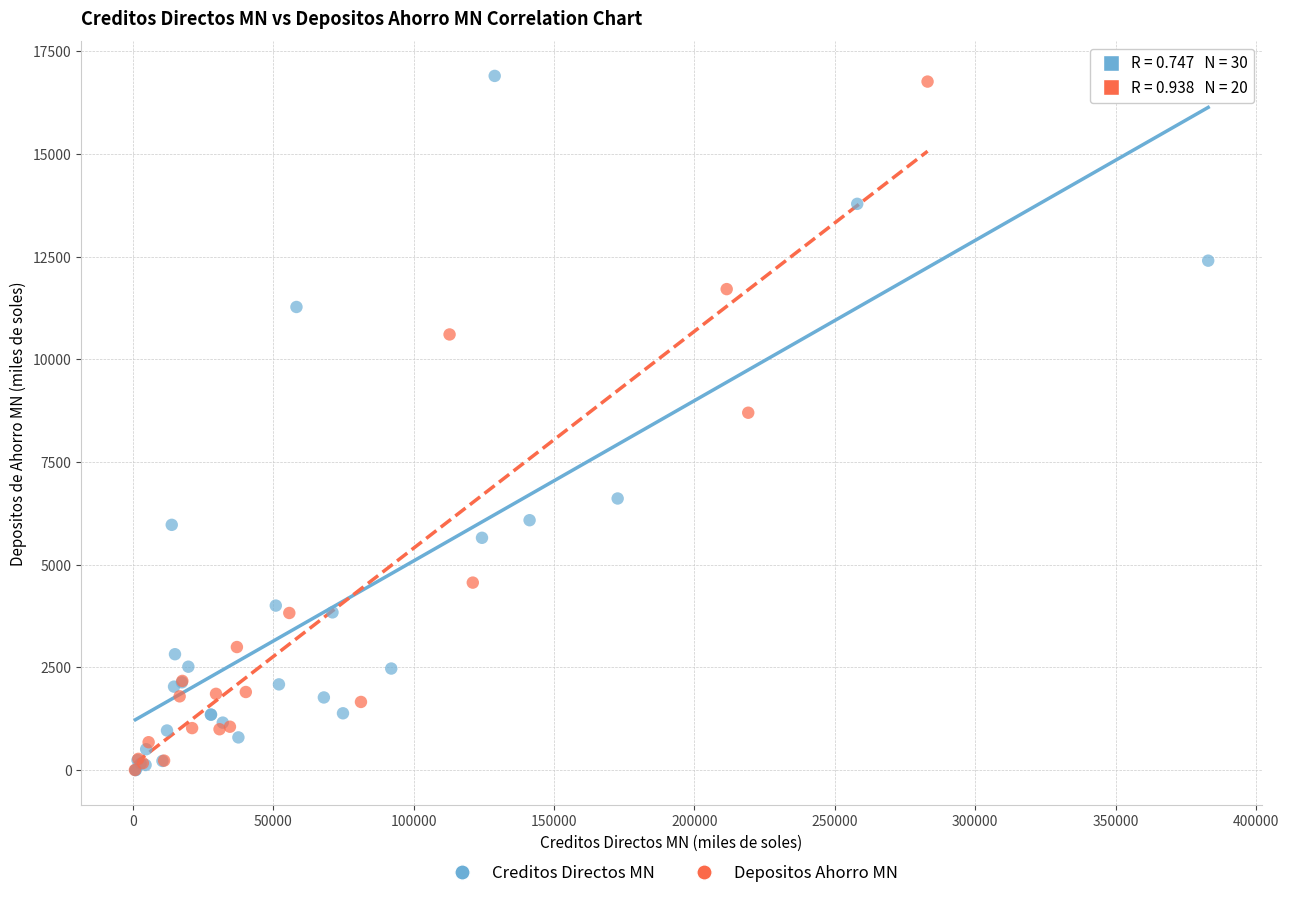

What are all the series names shown in the legend?

Creditos Directos MN, Depositos Ahorro MN